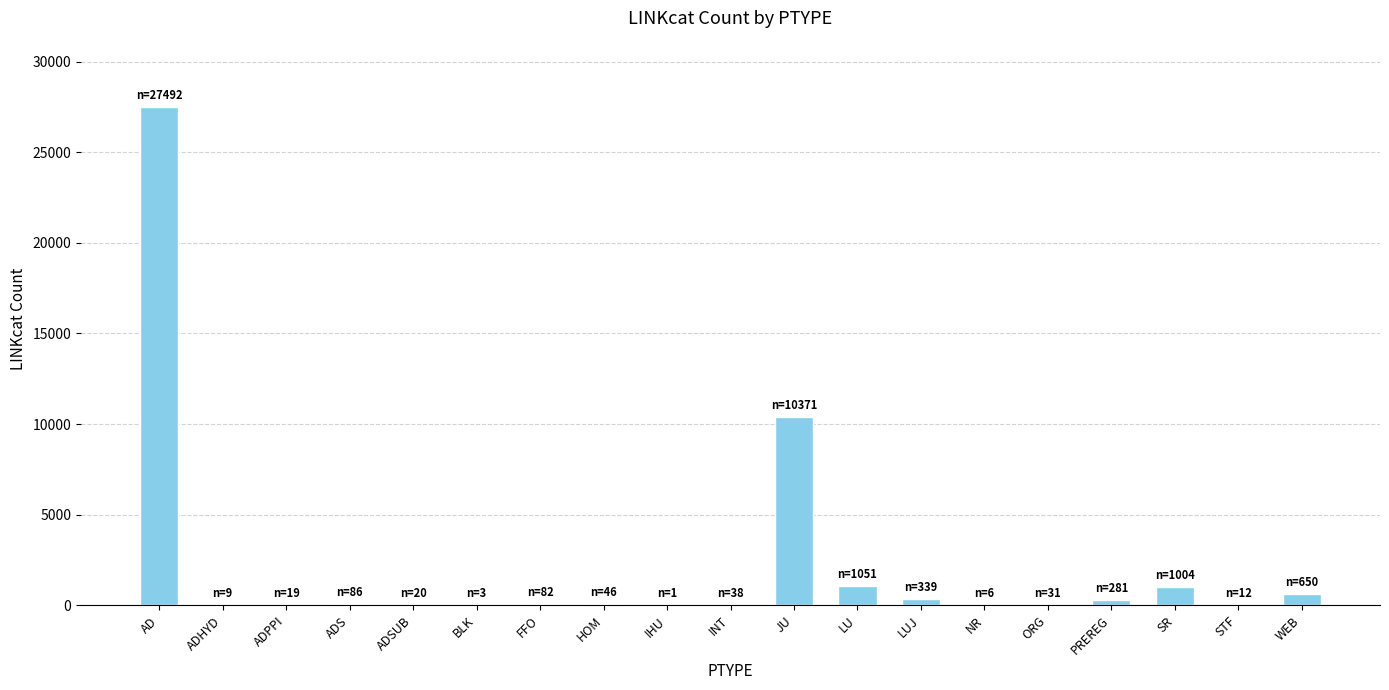

What is the greatest value displayed?

27492